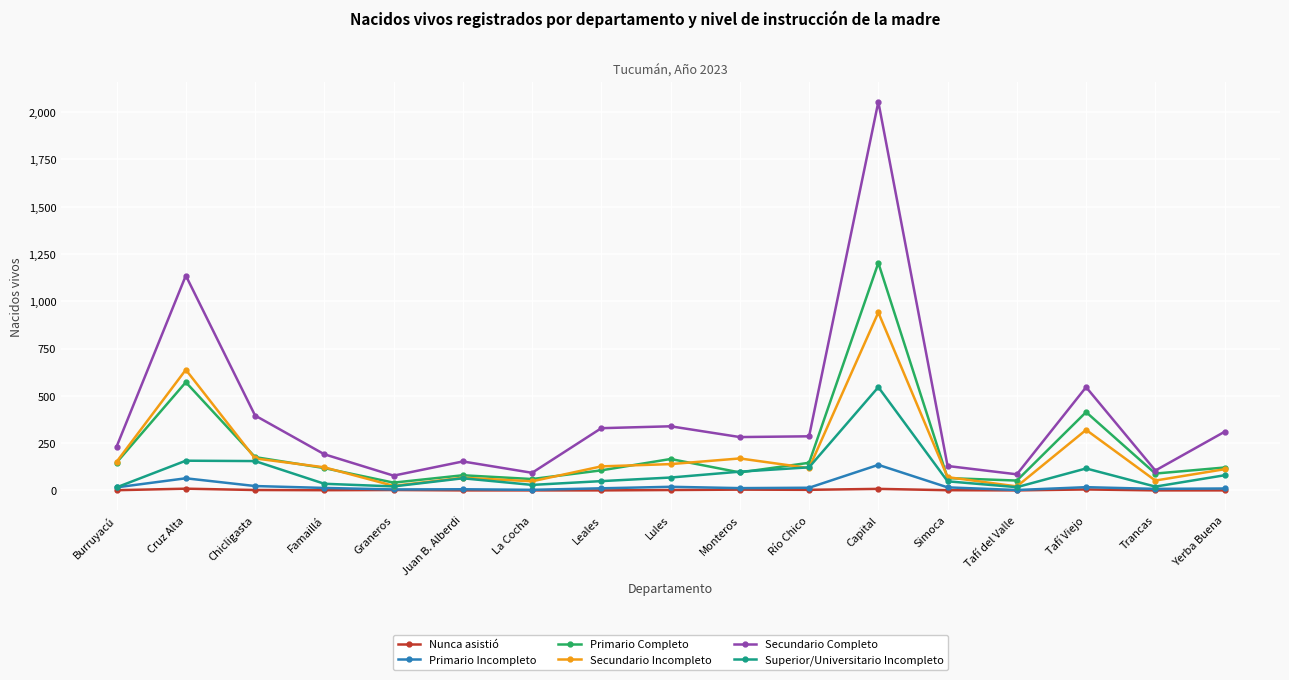

Is this an area chart (filled region under the line)?

No